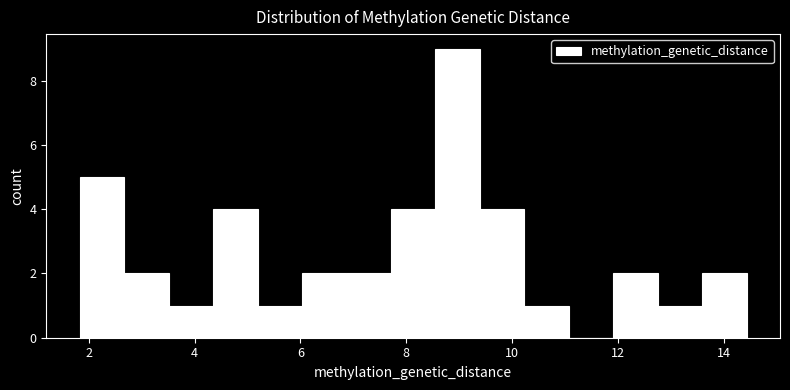

Reading left to right, transcribe this chart: for each bar, give the range it covers on the x-axis and its height. Neither the bar edges nor the heights are printed on the chart, so give them approximately, as read against the axes.

1.8 to 2.6: 5
2.6 to 3.6: 2
3.6 to 4.4: 1
4.4 to 5.2: 4
5.2 to 6.0: 1
6.0 to 6.8: 2
6.8 to 7.8: 2
7.8 to 8.6: 4
8.6 to 9.4: 9
9.4 to 10.2: 4
10.2 to 11.0: 1
11.0 to 12.0: 0
12.0 to 12.8: 2
12.8 to 13.6: 1
13.6 to 14.4: 2